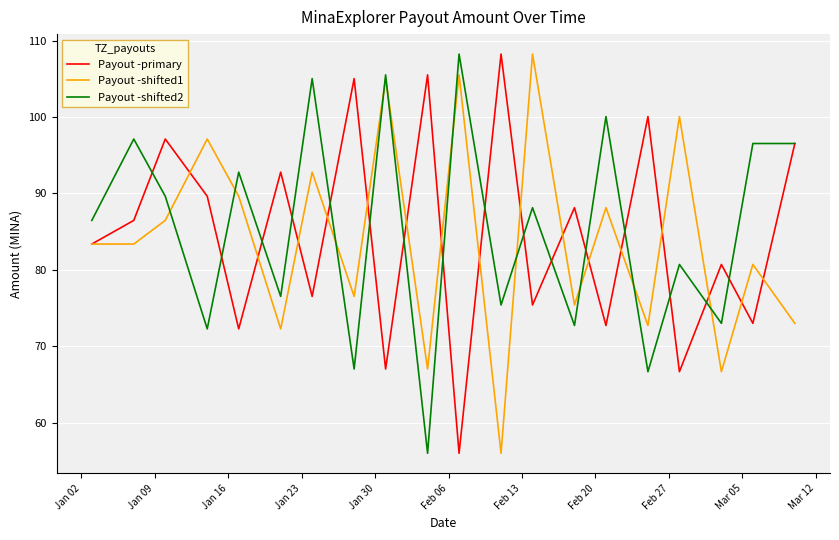

What is the highest value of the Payout -shifted1 series?

108.2